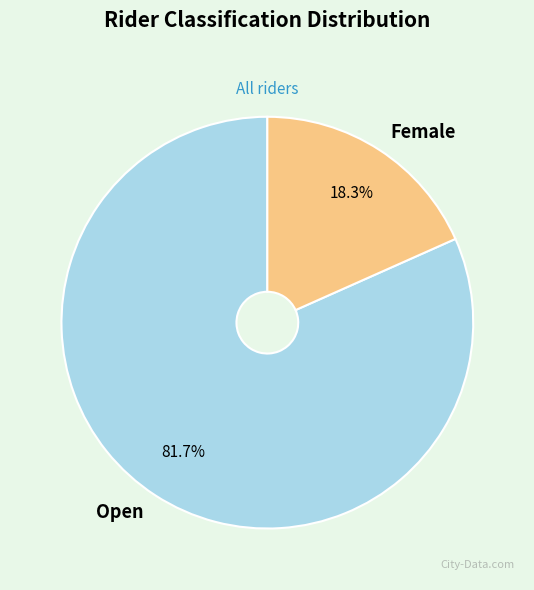

To the nearest percent, what is the average slice percentage?

50%